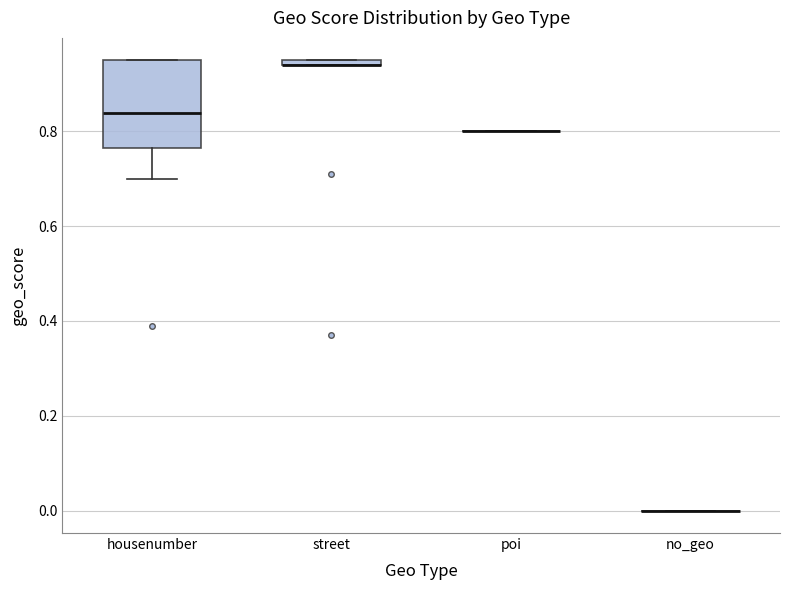

Which box is the tallest, from its lower edge to its upper edge?

housenumber